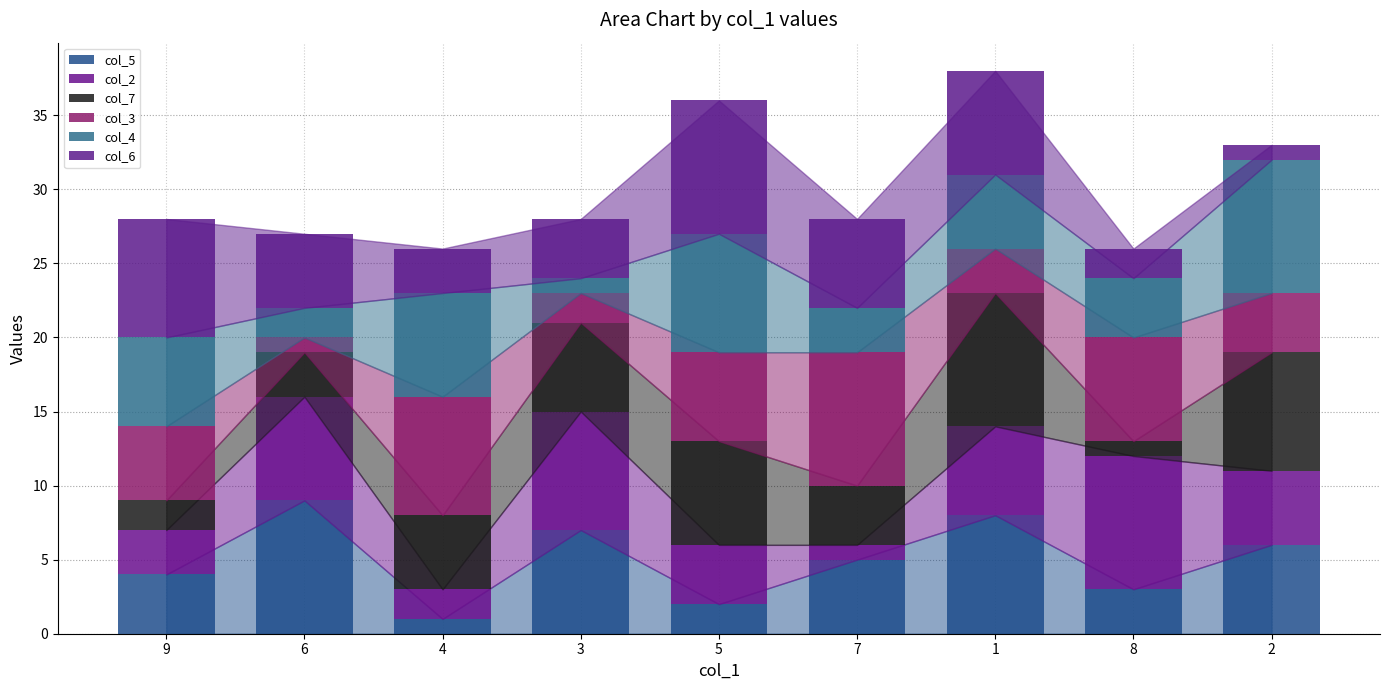

The value of col_6 at 8 is 2. True or false?

True